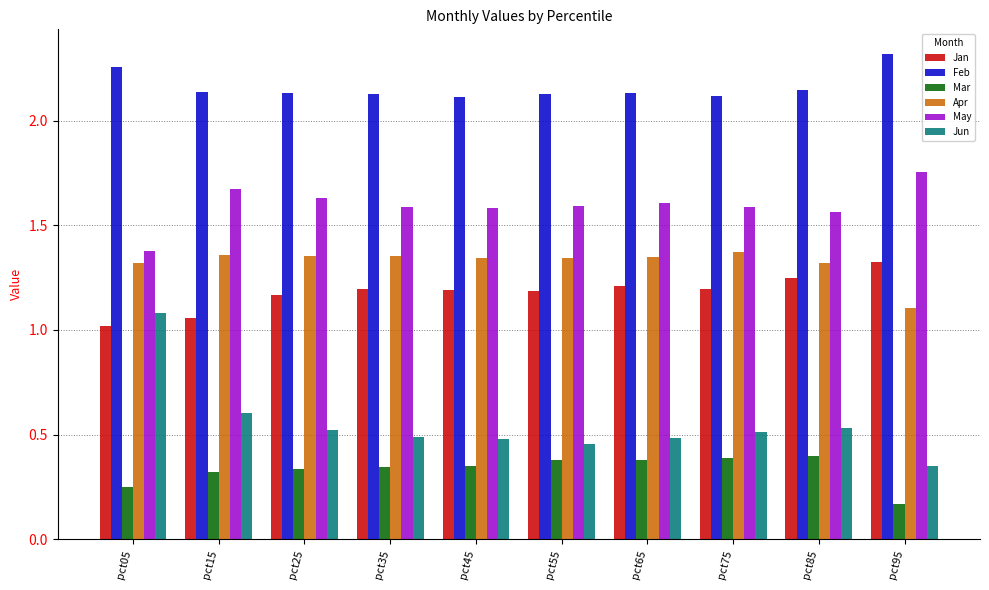

Rank the series by their maximum value, from highest to lowest.

Feb, May, Apr, Jan, Jun, Mar